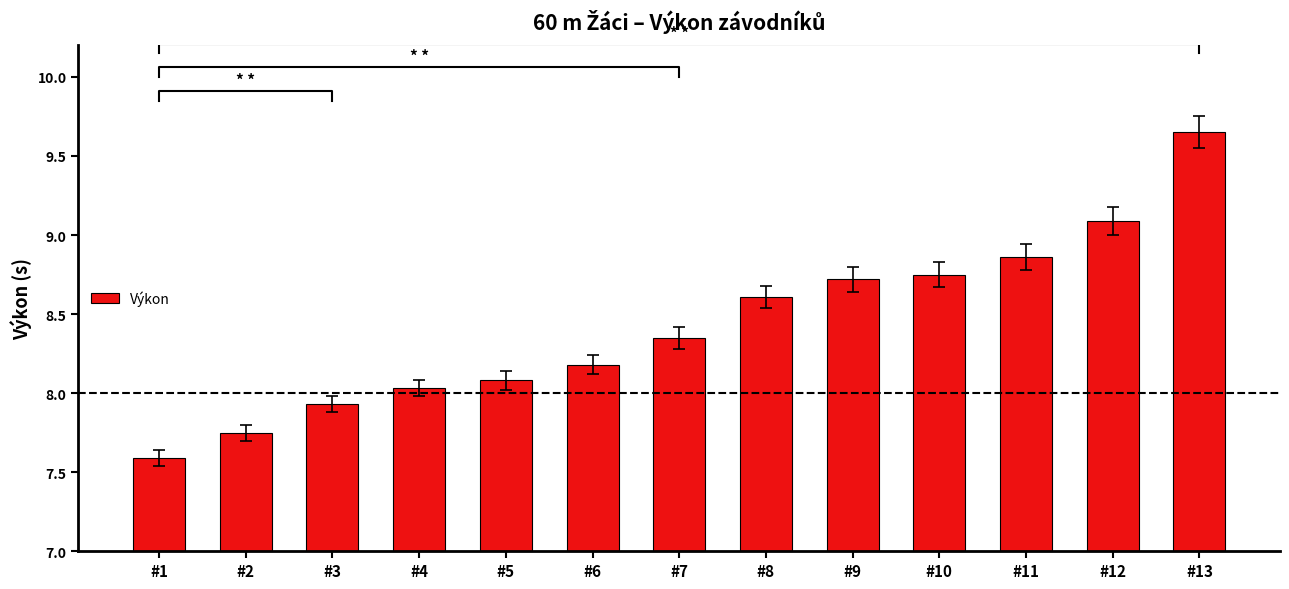

Where is the data nearest to the value 8?

#4